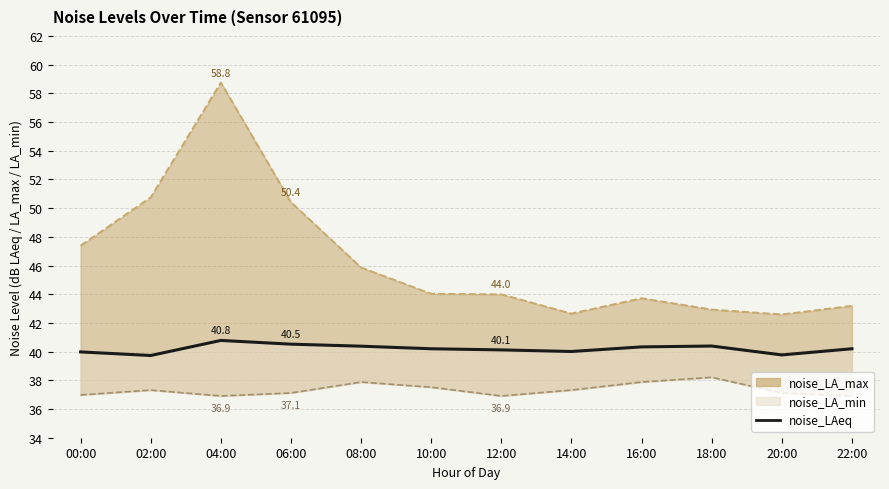

What is the difference between the second highest and minimum values?

0.8